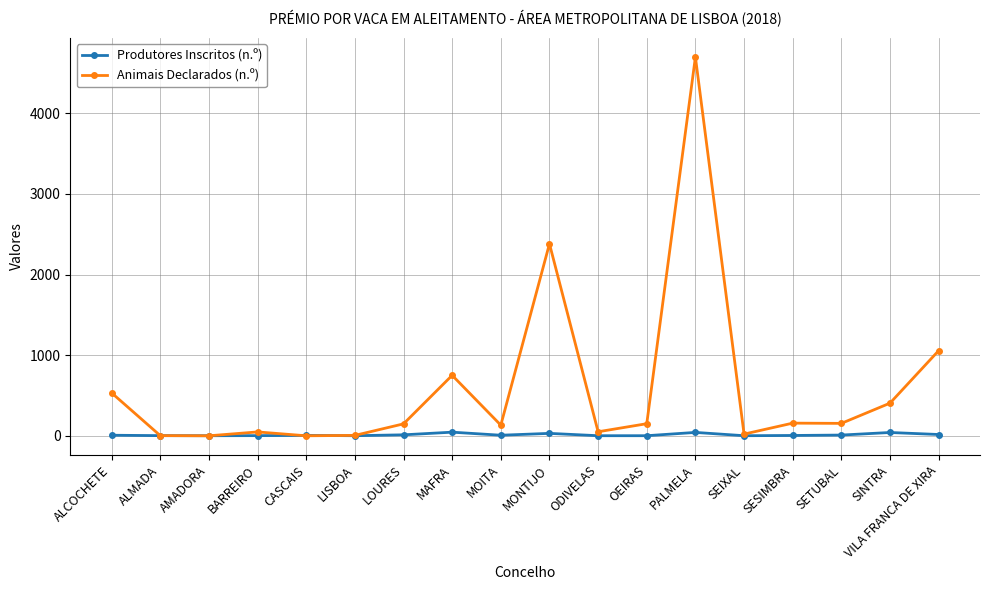

How many data points in Animais Declarados (n.º) are less than 150?

9